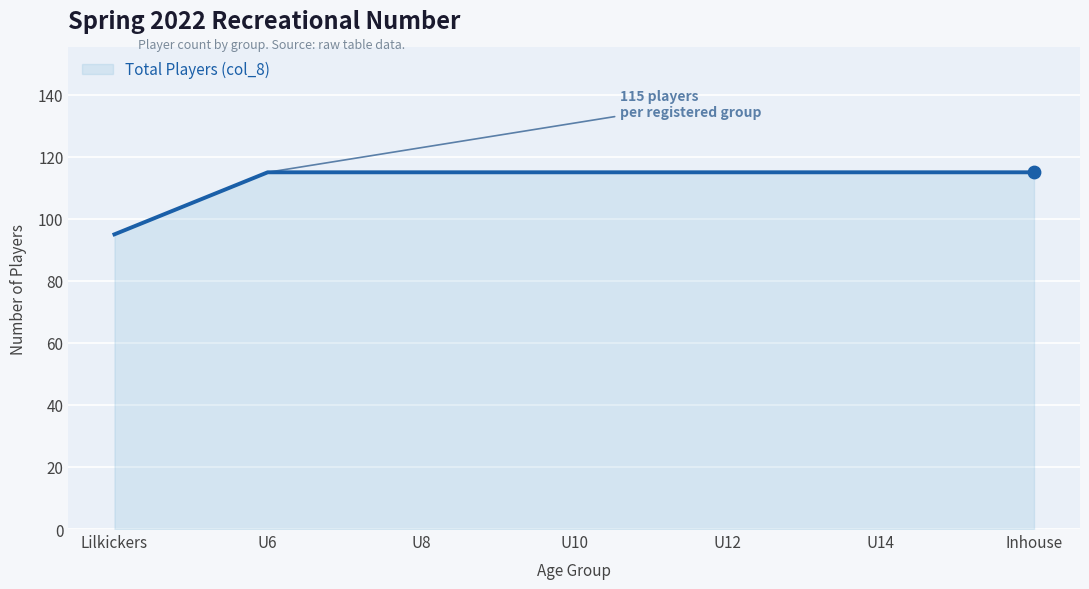

Between U6 and Lilkickers, which is larger?

U6